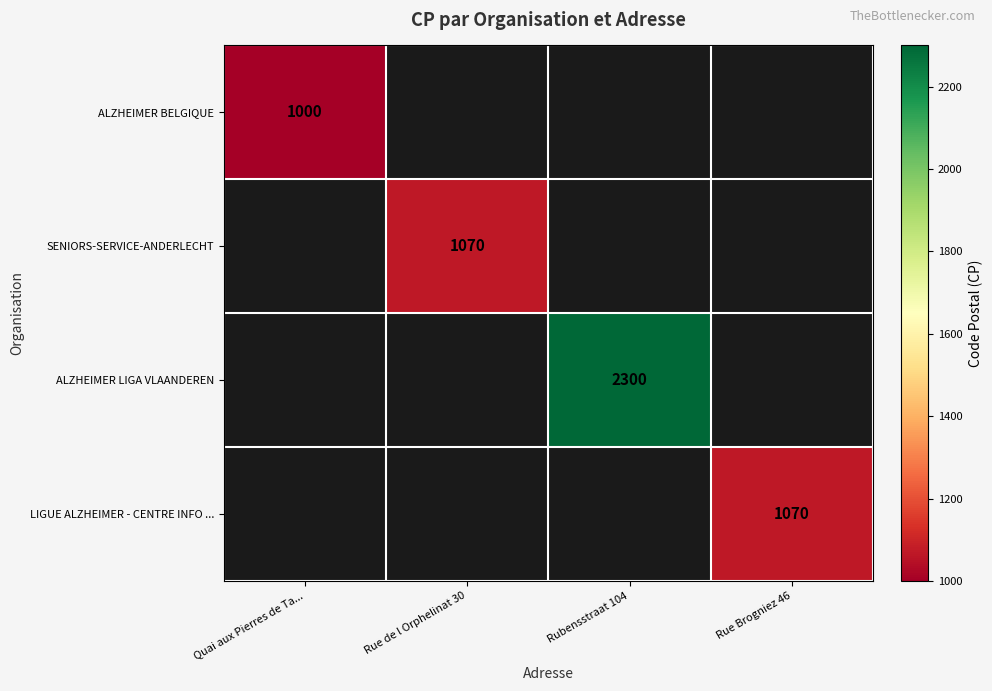

The value of ALZHEIMER BELGIQUE at Quai aux Pierres de Ta... is 1000.0. True or false?

True